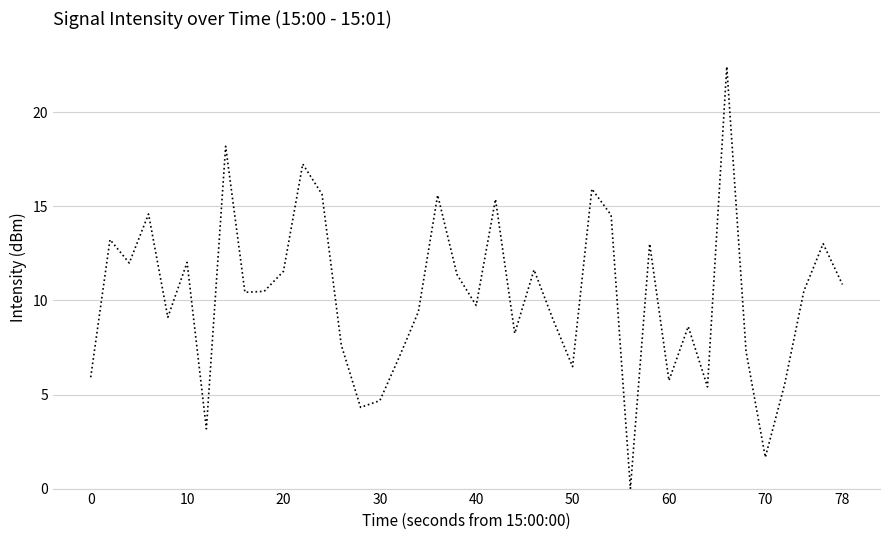

What is the difference between the maximum and minimum values?

22.4